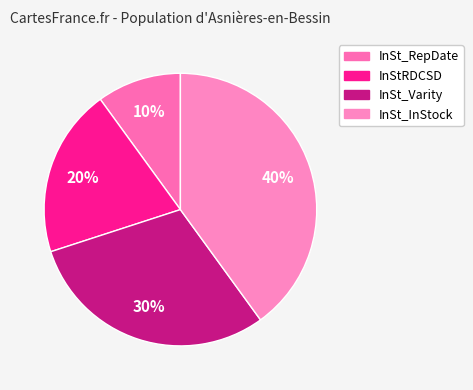

Is InSt_Varity the majority of the pie?

No